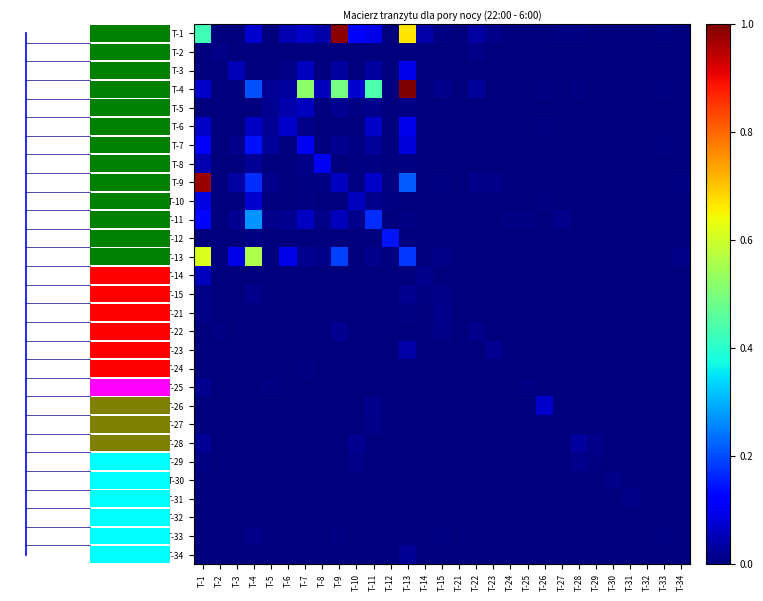

Reading left to right, transcribe all the data shown in this chart.

T-1: T-1=0.4	T-2=0.0	T-3=0.0	T-4=0.1	T-5=0.0	T-6=0.0	T-7=0.1	T-8=0.0	T-9=1.0	T-10=0.1	T-11=0.1	T-12=0.0	T-13=0.7	T-14=0.0	T-15=0.0	T-21=0.0	T-22=0.0	T-23=0.0	T-24=0.0	T-25=0.0	T-26=0.0	T-27=0.0	T-28=0.0	T-29=0.0	T-30=0.0	T-31=0.0	T-32=0.0	T-33=0.0	T-34=0.0
T-2: T-1=0.0	T-2=0.0	T-3=0.0	T-4=0.0	T-5=0.0	T-6=0.0	T-7=0.0	T-8=0.0	T-9=0.0	T-10=0.0	T-11=0.0	T-12=0.0	T-13=0.0	T-14=0.0	T-15=0.0	T-21=0.0	T-22=0.0	T-23=0.0	T-24=0.0	T-25=0.0	T-26=0.0	T-27=0.0	T-28=0.0	T-29=0.0	T-30=0.0	T-31=0.0	T-32=0.0	T-33=0.0	T-34=0.0
T-3: T-1=0.0	T-2=0.0	T-3=0.0	T-4=0.0	T-5=0.0	T-6=0.0	T-7=0.1	T-8=0.0	T-9=0.0	T-10=0.0	T-11=0.0	T-12=0.0	T-13=0.1	T-14=0.0	T-15=0.0	T-21=0.0	T-22=0.0	T-23=0.0	T-24=0.0	T-25=0.0	T-26=0.0	T-27=0.0	T-28=0.0	T-29=0.0	T-30=0.0	T-31=0.0	T-32=0.0	T-33=0.0	T-34=0.0
T-4: T-1=0.1	T-2=0.0	T-3=0.0	T-4=0.2	T-5=0.0	T-6=0.0	T-7=0.5	T-8=0.1	T-9=0.5	T-10=0.1	T-11=0.4	T-12=0.0	T-13=1.0	T-14=0.0	T-15=0.0	T-21=0.0	T-22=0.0	T-23=0.0	T-24=0.0	T-25=0.0	T-26=0.0	T-27=0.0	T-28=0.0	T-29=0.0	T-30=0.0	T-31=0.0	T-32=0.0	T-33=0.0	T-34=0.0
T-5: T-1=0.0	T-2=0.0	T-3=0.0	T-4=0.0	T-5=0.0	T-6=0.0	T-7=0.1	T-8=0.0	T-9=0.0	T-10=0.0	T-11=0.0	T-12=0.0	T-13=0.0	T-14=0.0	T-15=0.0	T-21=0.0	T-22=0.0	T-23=0.0	T-24=0.0	T-25=0.0	T-26=0.0	T-27=0.0	T-28=0.0	T-29=0.0	T-30=0.0	T-31=0.0	T-32=0.0	T-33=0.0	T-34=0.0
T-6: T-1=0.1	T-2=0.0	T-3=0.0	T-4=0.1	T-5=0.0	T-6=0.1	T-7=0.0	T-8=0.0	T-9=0.0	T-10=0.0	T-11=0.1	T-12=0.0	T-13=0.1	T-14=0.0	T-15=0.0	T-21=0.0	T-22=0.0	T-23=0.0	T-24=0.0	T-25=0.0	T-26=0.0	T-27=0.0	T-28=0.0	T-29=0.0	T-30=0.0	T-31=0.0	T-32=0.0	T-33=0.0	T-34=0.0
T-7: T-1=0.1	T-2=0.0	T-3=0.0	T-4=0.1	T-5=0.0	T-6=0.0	T-7=0.1	T-8=0.0	T-9=0.0	T-10=0.0	T-11=0.0	T-12=0.0	T-13=0.1	T-14=0.0	T-15=0.0	T-21=0.0	T-22=0.0	T-23=0.0	T-24=0.0	T-25=0.0	T-26=0.0	T-27=0.0	T-28=0.0	T-29=0.0	T-30=0.0	T-31=0.0	T-32=0.0	T-33=0.0	T-34=0.0
T-8: T-1=0.0	T-2=0.0	T-3=0.0	T-4=0.0	T-5=0.0	T-6=0.0	T-7=0.0	T-8=0.1	T-9=0.0	T-10=0.0	T-11=0.0	T-12=0.0	T-13=0.0	T-14=0.0	T-15=0.0	T-21=0.0	T-22=0.0	T-23=0.0	T-24=0.0	T-25=0.0	T-26=0.0	T-27=0.0	T-28=0.0	T-29=0.0	T-30=0.0	T-31=0.0	T-32=0.0	T-33=0.0	T-34=0.0
T-9: T-1=1.0	T-2=0.0	T-3=0.0	T-4=0.2	T-5=0.0	T-6=0.0	T-7=0.0	T-8=0.0	T-9=0.1	T-10=0.0	T-11=0.1	T-12=0.0	T-13=0.2	T-14=0.0	T-15=0.0	T-21=0.0	T-22=0.0	T-23=0.0	T-24=0.0	T-25=0.0	T-26=0.0	T-27=0.0	T-28=0.0	T-29=0.0	T-30=0.0	T-31=0.0	T-32=0.0	T-33=0.0	T-34=0.0
T-10: T-1=0.1	T-2=0.0	T-3=0.0	T-4=0.1	T-5=0.0	T-6=0.0	T-7=0.0	T-8=0.0	T-9=0.0	T-10=0.1	T-11=0.0	T-12=0.0	T-13=0.0	T-14=0.0	T-15=0.0	T-21=0.0	T-22=0.0	T-23=0.0	T-24=0.0	T-25=0.0	T-26=0.0	T-27=0.0	T-28=0.0	T-29=0.0	T-30=0.0	T-31=0.0	T-32=0.0	T-33=0.0	T-34=0.0
T-11: T-1=0.1	T-2=0.0	T-3=0.0	T-4=0.3	T-5=0.0	T-6=0.0	T-7=0.1	T-8=0.0	T-9=0.1	T-10=0.0	T-11=0.2	T-12=0.0	T-13=0.0	T-14=0.0	T-15=0.0	T-21=0.0	T-22=0.0	T-23=0.0	T-24=0.0	T-25=0.0	T-26=0.0	T-27=0.0	T-28=0.0	T-29=0.0	T-30=0.0	T-31=0.0	T-32=0.0	T-33=0.0	T-34=0.0
T-12: T-1=0.0	T-2=0.0	T-3=0.0	T-4=0.0	T-5=0.0	T-6=0.0	T-7=0.0	T-8=0.0	T-9=0.0	T-10=0.0	T-11=0.0	T-12=0.1	T-13=0.0	T-14=0.0	T-15=0.0	T-21=0.0	T-22=0.0	T-23=0.0	T-24=0.0	T-25=0.0	T-26=0.0	T-27=0.0	T-28=0.0	T-29=0.0	T-30=0.0	T-31=0.0	T-32=0.0	T-33=0.0	T-34=0.0
T-13: T-1=0.6	T-2=0.0	T-3=0.1	T-4=0.6	T-5=0.0	T-6=0.1	T-7=0.0	T-8=0.0	T-9=0.2	T-10=0.0	T-11=0.0	T-12=0.0	T-13=0.2	T-14=0.0	T-15=0.0	T-21=0.0	T-22=0.0	T-23=0.0	T-24=0.0	T-25=0.0	T-26=0.0	T-27=0.0	T-28=0.0	T-29=0.0	T-30=0.0	T-31=0.0	T-32=0.0	T-33=0.0	T-34=0.0
T-14: T-1=0.1	T-2=0.0	T-3=0.0	T-4=0.0	T-5=0.0	T-6=0.0	T-7=0.0	T-8=0.0	T-9=0.0	T-10=0.0	T-11=0.0	T-12=0.0	T-13=0.0	T-14=0.0	T-15=0.0	T-21=0.0	T-22=0.0	T-23=0.0	T-24=0.0	T-25=0.0	T-26=0.0	T-27=0.0	T-28=0.0	T-29=0.0	T-30=0.0	T-31=0.0	T-32=0.0	T-33=0.0	T-34=0.0
T-15: T-1=0.0	T-2=0.0	T-3=0.0	T-4=0.0	T-5=0.0	T-6=0.0	T-7=0.0	T-8=0.0	T-9=0.0	T-10=0.0	T-11=0.0	T-12=0.0	T-13=0.0	T-14=0.0	T-15=0.0	T-21=0.0	T-22=0.0	T-23=0.0	T-24=0.0	T-25=0.0	T-26=0.0	T-27=0.0	T-28=0.0	T-29=0.0	T-30=0.0	T-31=0.0	T-32=0.0	T-33=0.0	T-34=0.0
T-21: T-1=0.0	T-2=0.0	T-3=0.0	T-4=0.0	T-5=0.0	T-6=0.0	T-7=0.0	T-8=0.0	T-9=0.0	T-10=0.0	T-11=0.0	T-12=0.0	T-13=0.0	T-14=0.0	T-15=0.0	T-21=0.0	T-22=0.0	T-23=0.0	T-24=0.0	T-25=0.0	T-26=0.0	T-27=0.0	T-28=0.0	T-29=0.0	T-30=0.0	T-31=0.0	T-32=0.0	T-33=0.0	T-34=0.0
T-22: T-1=0.0	T-2=0.0	T-3=0.0	T-4=0.0	T-5=0.0	T-6=0.0	T-7=0.0	T-8=0.0	T-9=0.0	T-10=0.0	T-11=0.0	T-12=0.0	T-13=0.0	T-14=0.0	T-15=0.0	T-21=0.0	T-22=0.0	T-23=0.0	T-24=0.0	T-25=0.0	T-26=0.0	T-27=0.0	T-28=0.0	T-29=0.0	T-30=0.0	T-31=0.0	T-32=0.0	T-33=0.0	T-34=0.0
T-23: T-1=0.0	T-2=0.0	T-3=0.0	T-4=0.0	T-5=0.0	T-6=0.0	T-7=0.0	T-8=0.0	T-9=0.0	T-10=0.0	T-11=0.0	T-12=0.0	T-13=0.0	T-14=0.0	T-15=0.0	T-21=0.0	T-22=0.0	T-23=0.0	T-24=0.0	T-25=0.0	T-26=0.0	T-27=0.0	T-28=0.0	T-29=0.0	T-30=0.0	T-31=0.0	T-32=0.0	T-33=0.0	T-34=0.0
T-24: T-1=0.0	T-2=0.0	T-3=0.0	T-4=0.0	T-5=0.0	T-6=0.0	T-7=0.0	T-8=0.0	T-9=0.0	T-10=0.0	T-11=0.0	T-12=0.0	T-13=0.0	T-14=0.0	T-15=0.0	T-21=0.0	T-22=0.0	T-23=0.0	T-24=0.0	T-25=0.0	T-26=0.0	T-27=0.0	T-28=0.0	T-29=0.0	T-30=0.0	T-31=0.0	T-32=0.0	T-33=0.0	T-34=0.0
T-25: T-1=0.0	T-2=0.0	T-3=0.0	T-4=0.0	T-5=0.0	T-6=0.0	T-7=0.0	T-8=0.0	T-9=0.0	T-10=0.0	T-11=0.0	T-12=0.0	T-13=0.0	T-14=0.0	T-15=0.0	T-21=0.0	T-22=0.0	T-23=0.0	T-24=0.0	T-25=0.0	T-26=0.0	T-27=0.0	T-28=0.0	T-29=0.0	T-30=0.0	T-31=0.0	T-32=0.0	T-33=0.0	T-34=0.0
T-26: T-1=0.0	T-2=0.0	T-3=0.0	T-4=0.0	T-5=0.0	T-6=0.0	T-7=0.0	T-8=0.0	T-9=0.0	T-10=0.0	T-11=0.0	T-12=0.0	T-13=0.0	T-14=0.0	T-15=0.0	T-21=0.0	T-22=0.0	T-23=0.0	T-24=0.0	T-25=0.0	T-26=0.1	T-27=0.0	T-28=0.0	T-29=0.0	T-30=0.0	T-31=0.0	T-32=0.0	T-33=0.0	T-34=0.0
T-27: T-1=0.0	T-2=0.0	T-3=0.0	T-4=0.0	T-5=0.0	T-6=0.0	T-7=0.0	T-8=0.0	T-9=0.0	T-10=0.0	T-11=0.0	T-12=0.0	T-13=0.0	T-14=0.0	T-15=0.0	T-21=0.0	T-22=0.0	T-23=0.0	T-24=0.0	T-25=0.0	T-26=0.0	T-27=0.0	T-28=0.0	T-29=0.0	T-30=0.0	T-31=0.0	T-32=0.0	T-33=0.0	T-34=0.0
T-28: T-1=0.0	T-2=0.0	T-3=0.0	T-4=0.0	T-5=0.0	T-6=0.0	T-7=0.0	T-8=0.0	T-9=0.0	T-10=0.0	T-11=0.0	T-12=0.0	T-13=0.0	T-14=0.0	T-15=0.0	T-21=0.0	T-22=0.0	T-23=0.0	T-24=0.0	T-25=0.0	T-26=0.0	T-27=0.0	T-28=0.0	T-29=0.0	T-30=0.0	T-31=0.0	T-32=0.0	T-33=0.0	T-34=0.0
T-29: T-1=0.0	T-2=0.0	T-3=0.0	T-4=0.0	T-5=0.0	T-6=0.0	T-7=0.0	T-8=0.0	T-9=0.0	T-10=0.0	T-11=0.0	T-12=0.0	T-13=0.0	T-14=0.0	T-15=0.0	T-21=0.0	T-22=0.0	T-23=0.0	T-24=0.0	T-25=0.0	T-26=0.0	T-27=0.0	T-28=0.0	T-29=0.0	T-30=0.0	T-31=0.0	T-32=0.0	T-33=0.0	T-34=0.0
T-30: T-1=0.0	T-2=0.0	T-3=0.0	T-4=0.0	T-5=0.0	T-6=0.0	T-7=0.0	T-8=0.0	T-9=0.0	T-10=0.0	T-11=0.0	T-12=0.0	T-13=0.0	T-14=0.0	T-15=0.0	T-21=0.0	T-22=0.0	T-23=0.0	T-24=0.0	T-25=0.0	T-26=0.0	T-27=0.0	T-28=0.0	T-29=0.0	T-30=0.0	T-31=0.0	T-32=0.0	T-33=0.0	T-34=0.0
T-31: T-1=0.0	T-2=0.0	T-3=0.0	T-4=0.0	T-5=0.0	T-6=0.0	T-7=0.0	T-8=0.0	T-9=0.0	T-10=0.0	T-11=0.0	T-12=0.0	T-13=0.0	T-14=0.0	T-15=0.0	T-21=0.0	T-22=0.0	T-23=0.0	T-24=0.0	T-25=0.0	T-26=0.0	T-27=0.0	T-28=0.0	T-29=0.0	T-30=0.0	T-31=0.0	T-32=0.0	T-33=0.0	T-34=0.0
T-32: T-1=0.0	T-2=0.0	T-3=0.0	T-4=0.0	T-5=0.0	T-6=0.0	T-7=0.0	T-8=0.0	T-9=0.0	T-10=0.0	T-11=0.0	T-12=0.0	T-13=0.0	T-14=0.0	T-15=0.0	T-21=0.0	T-22=0.0	T-23=0.0	T-24=0.0	T-25=0.0	T-26=0.0	T-27=0.0	T-28=0.0	T-29=0.0	T-30=0.0	T-31=0.0	T-32=0.0	T-33=0.0	T-34=0.0
T-33: T-1=0.0	T-2=0.0	T-3=0.0	T-4=0.0	T-5=0.0	T-6=0.0	T-7=0.0	T-8=0.0	T-9=0.0	T-10=0.0	T-11=0.0	T-12=0.0	T-13=0.0	T-14=0.0	T-15=0.0	T-21=0.0	T-22=0.0	T-23=0.0	T-24=0.0	T-25=0.0	T-26=0.0	T-27=0.0	T-28=0.0	T-29=0.0	T-30=0.0	T-31=0.0	T-32=0.0	T-33=0.0	T-34=0.0
T-34: T-1=0.0	T-2=0.0	T-3=0.0	T-4=0.0	T-5=0.0	T-6=0.0	T-7=0.0	T-8=0.0	T-9=0.0	T-10=0.0	T-11=0.0	T-12=0.0	T-13=0.0	T-14=0.0	T-15=0.0	T-21=0.0	T-22=0.0	T-23=0.0	T-24=0.0	T-25=0.0	T-26=0.0	T-27=0.0	T-28=0.0	T-29=0.0	T-30=0.0	T-31=0.0	T-32=0.0	T-33=0.0	T-34=0.0